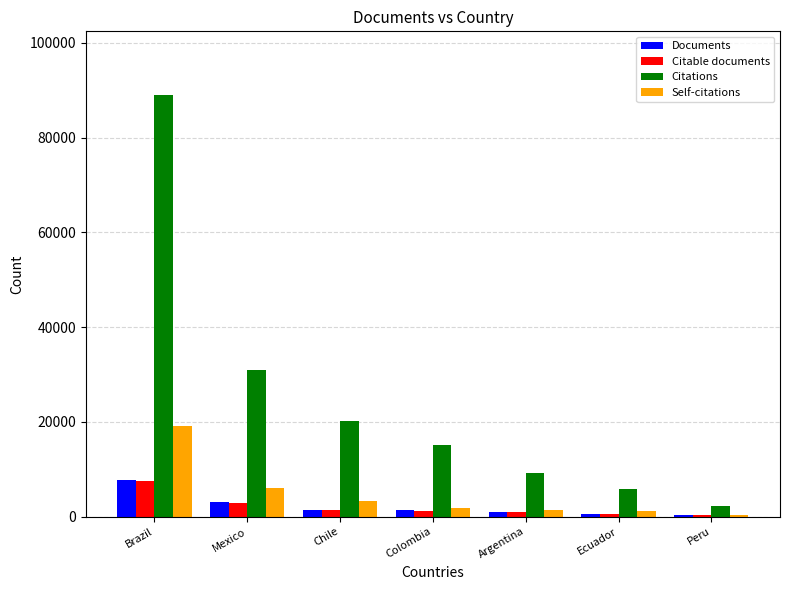

Does the chart contain stacked bars?

No